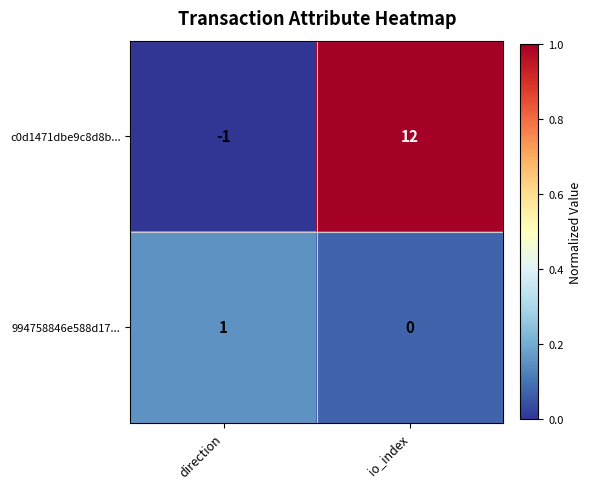

Reading left to right, extract all data points from this chart.

c0d1471dbe9c8d8b...: -1	12
994758846e588d17...: 1	0